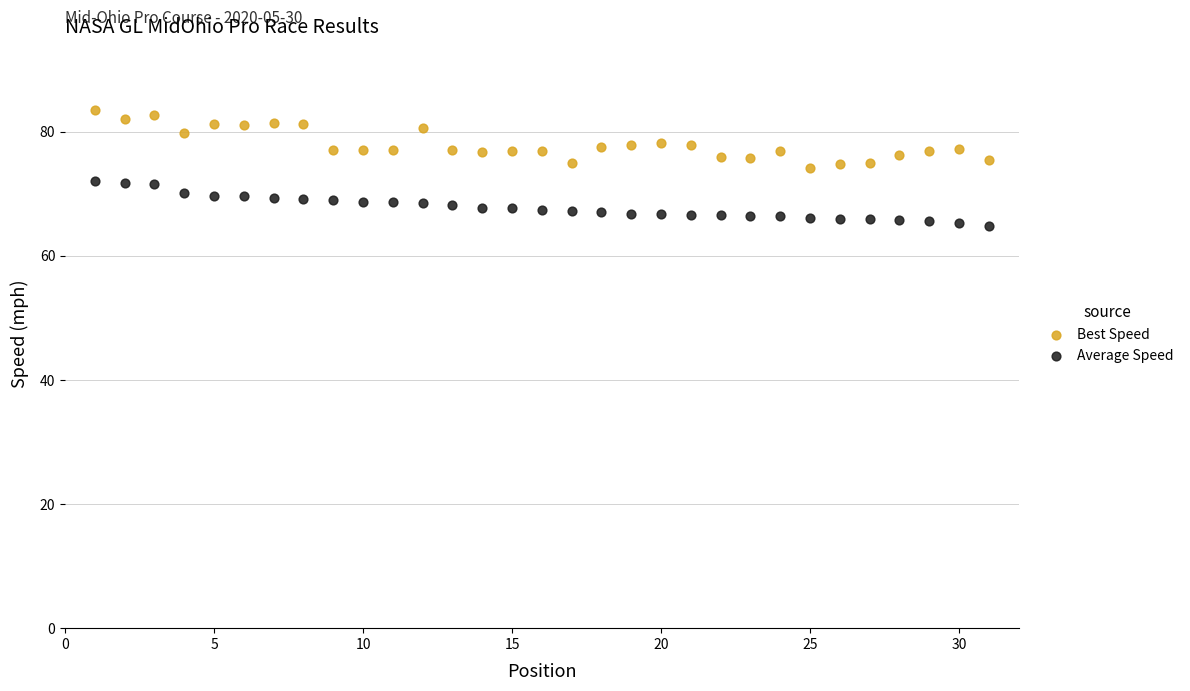

Across all data points, what is the range of Y values (max minus min)?

18.8